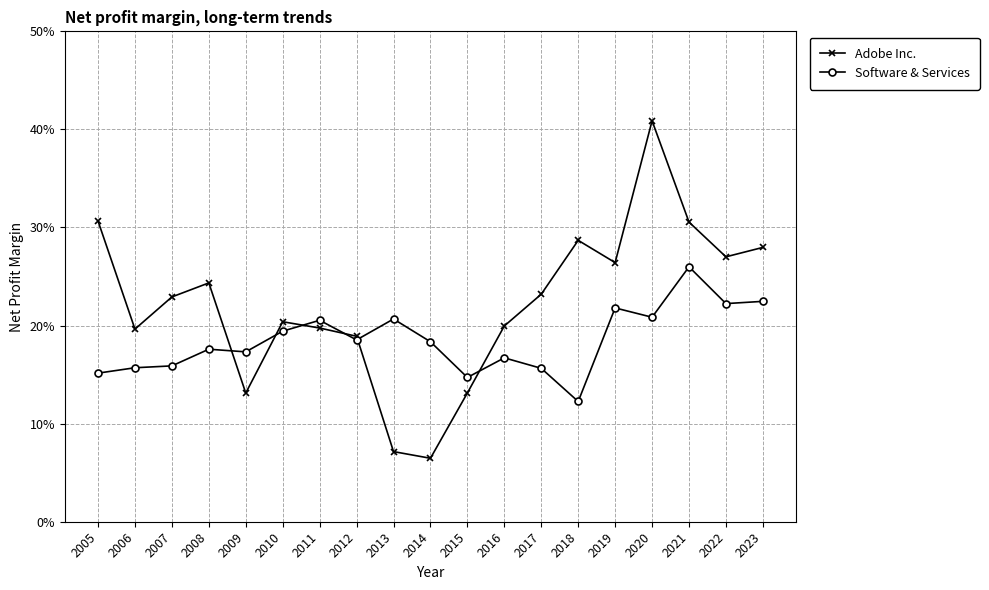

What is the difference between the maximum and minimum values in the Software & Services series?

0.1